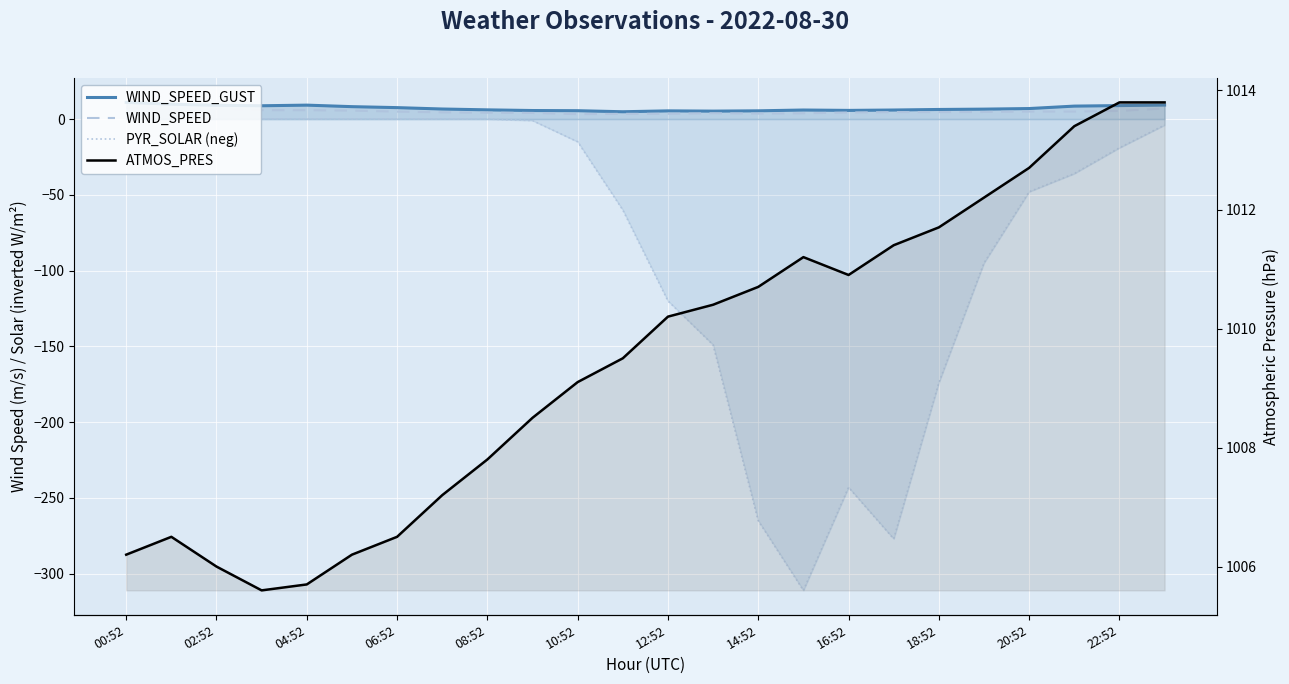

Count the number of data series in this chart.

4